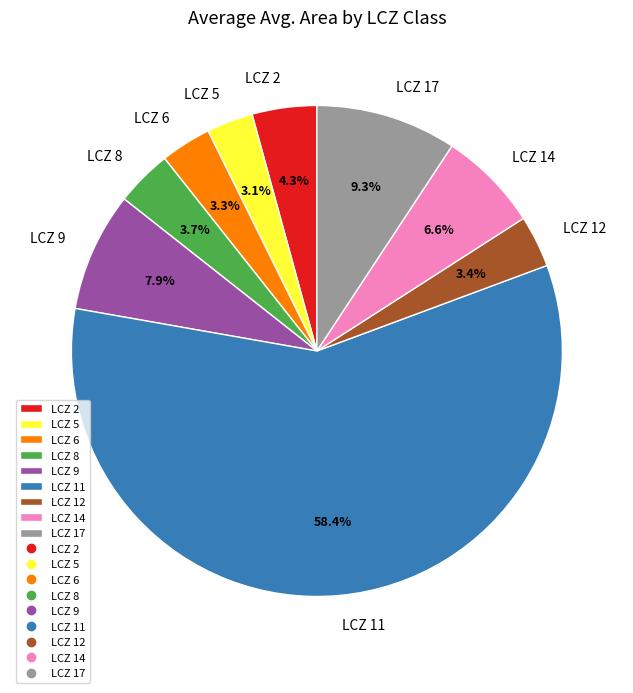

Which slice represents more than half of the pie?

LCZ 11